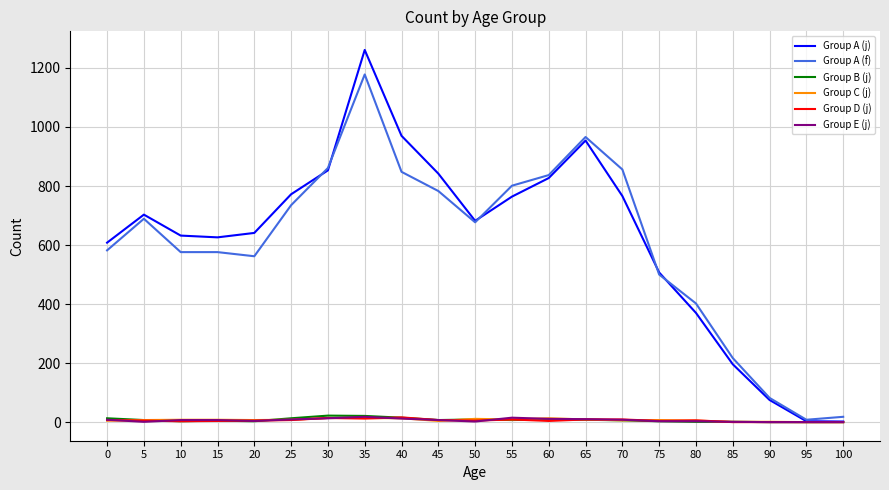

Which series changed the most between 5 and 100?

Group A (j)